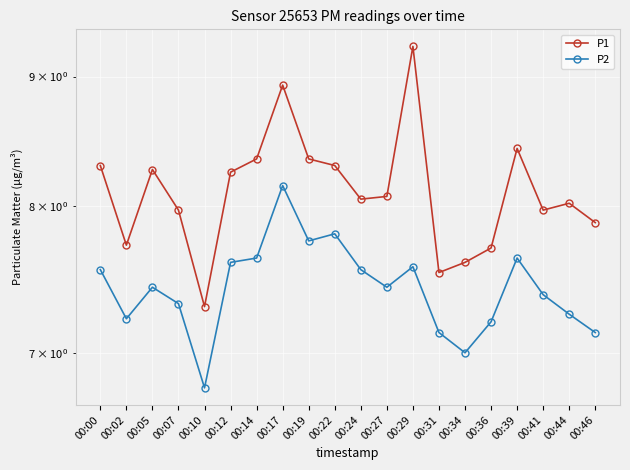

True or false: P2 and P1 cross at least once.

False